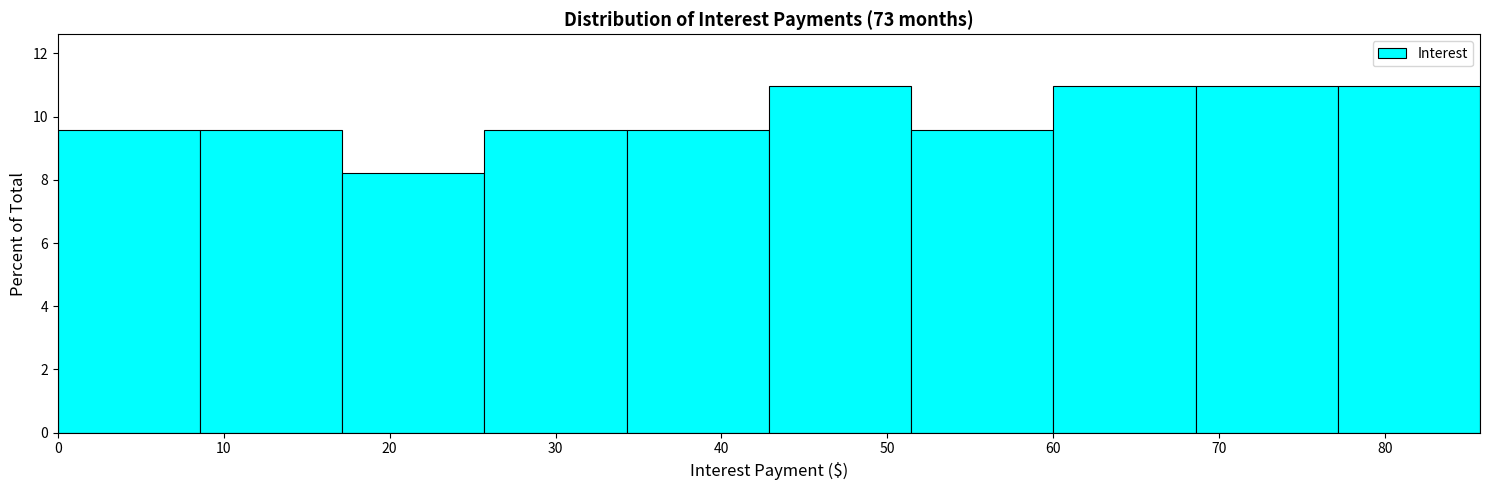

Reading left to right, list every bar in this chart as the range it spans on the x-axis followed by its height. Neither the bar edges nor the heights are printed on the chart, so give them approximately, as read against the axes.

0 to 9: 9.6
9 to 17: 9.6
17 to 26: 8.2
26 to 34: 9.6
34 to 43: 9.6
43 to 51: 11.0
51 to 60: 9.6
60 to 69: 11.0
69 to 77: 11.0
77 to 86: 11.0